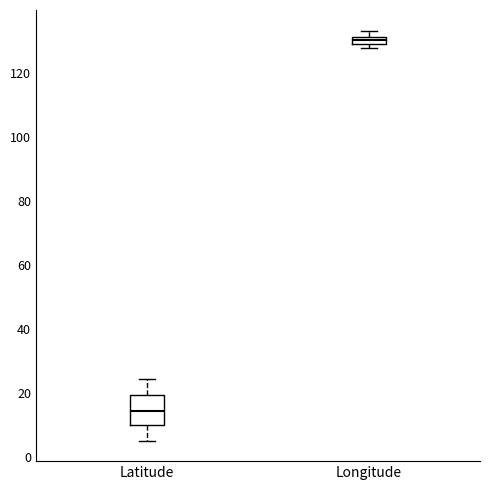

Which box is the tallest, from its lower edge to its upper edge?

Latitude